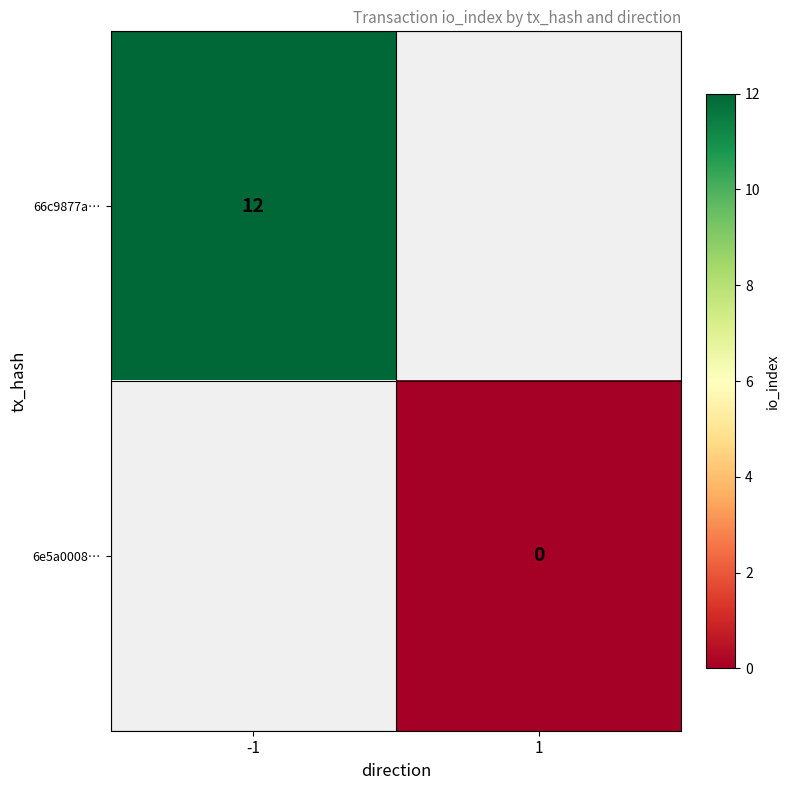

The 66c9877a… series shows 18 at -1. True or false?

False